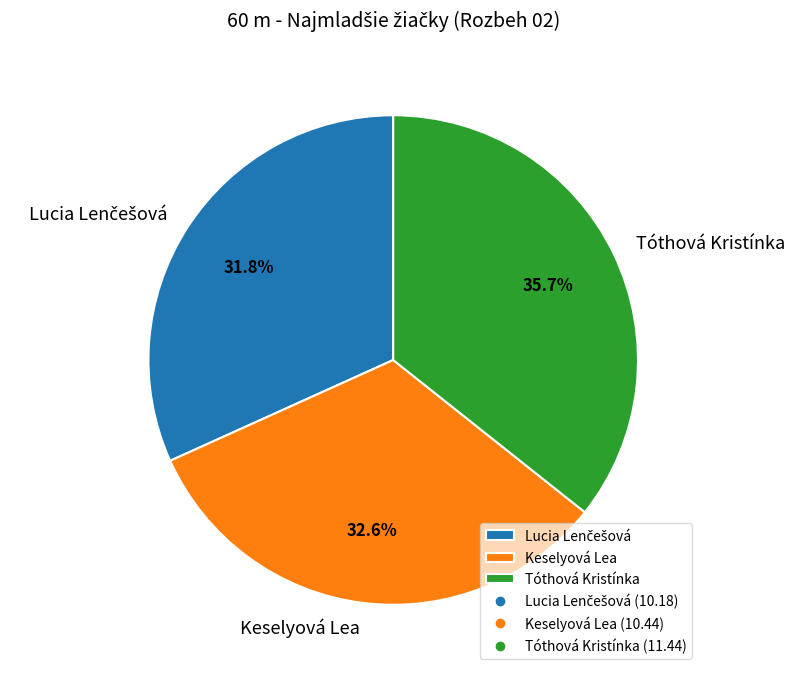

What is the total percentage of Tóthová Kristínka and Keselyová Lea?

68.2%